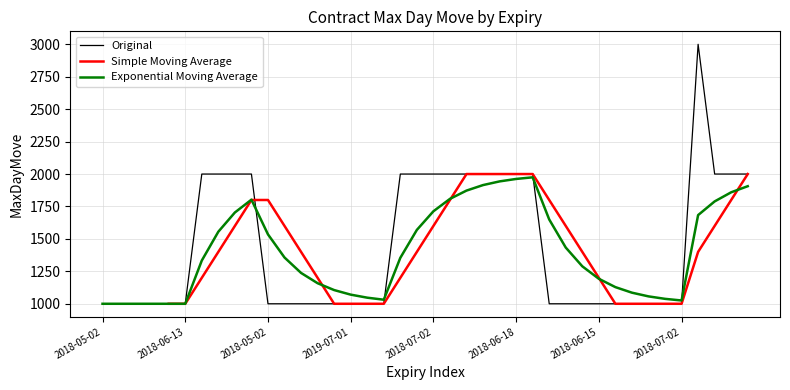

The value at 2018-07-02 is 258. True or false?

False